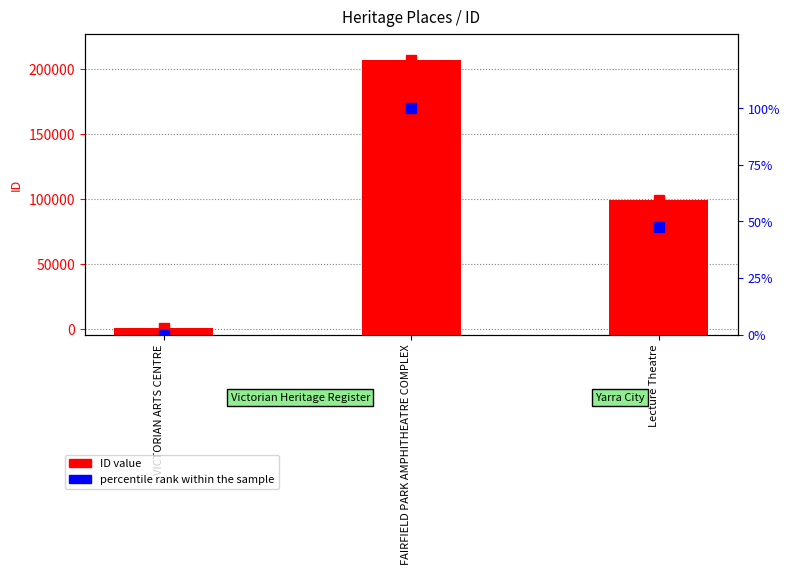

What is the label of the 1st bar from the left?

VICTORIAN ARTS CENTRE